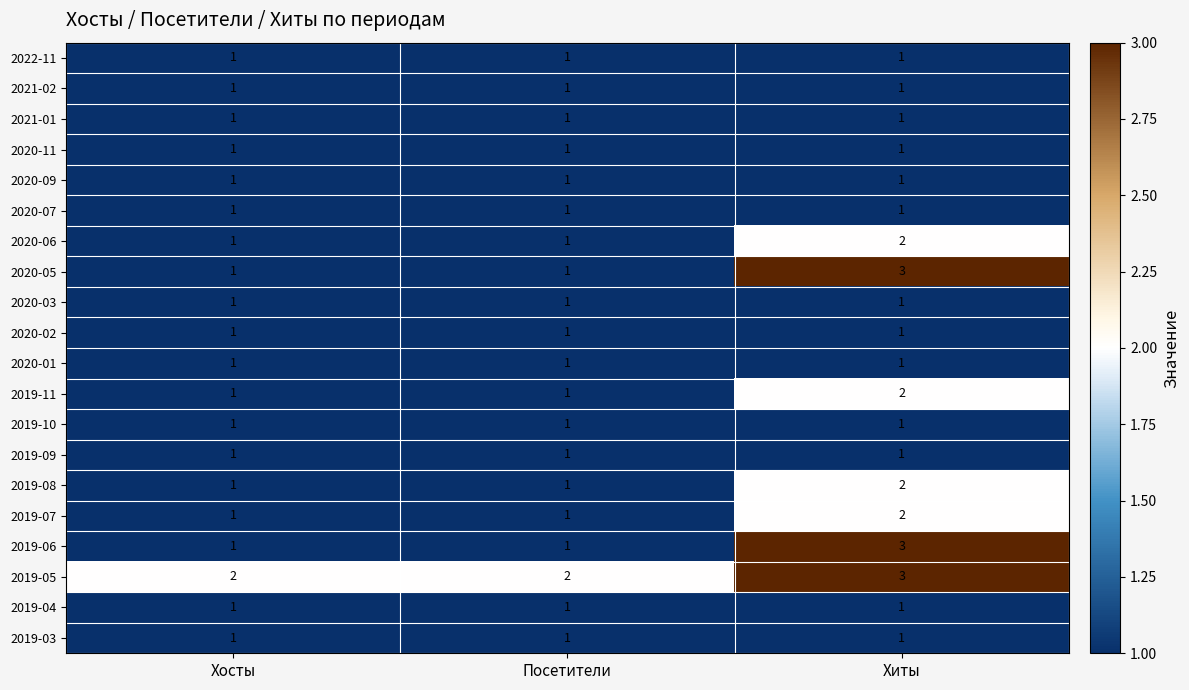

At which category is the sum across all series the highest?

Хиты